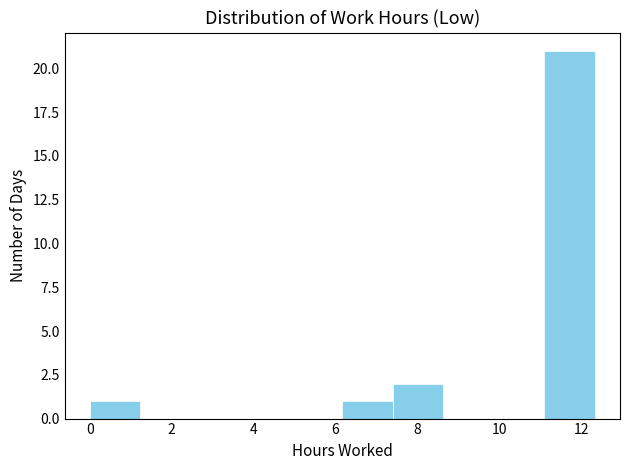

What is the height of the bar covering 11.0 to 12.4 on the x-axis? Neither the bar edges nor the heights are printed on the chart, so give them approximately, as read against the axes.

21